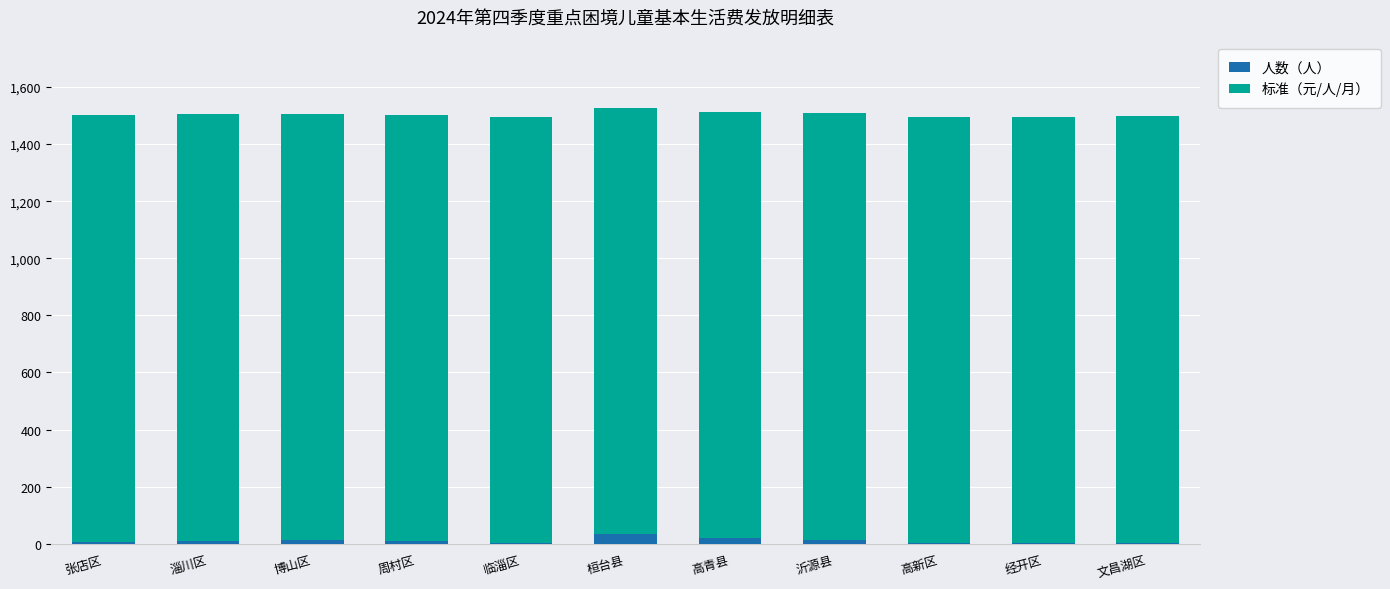

How many categories are shown in the chart?

11